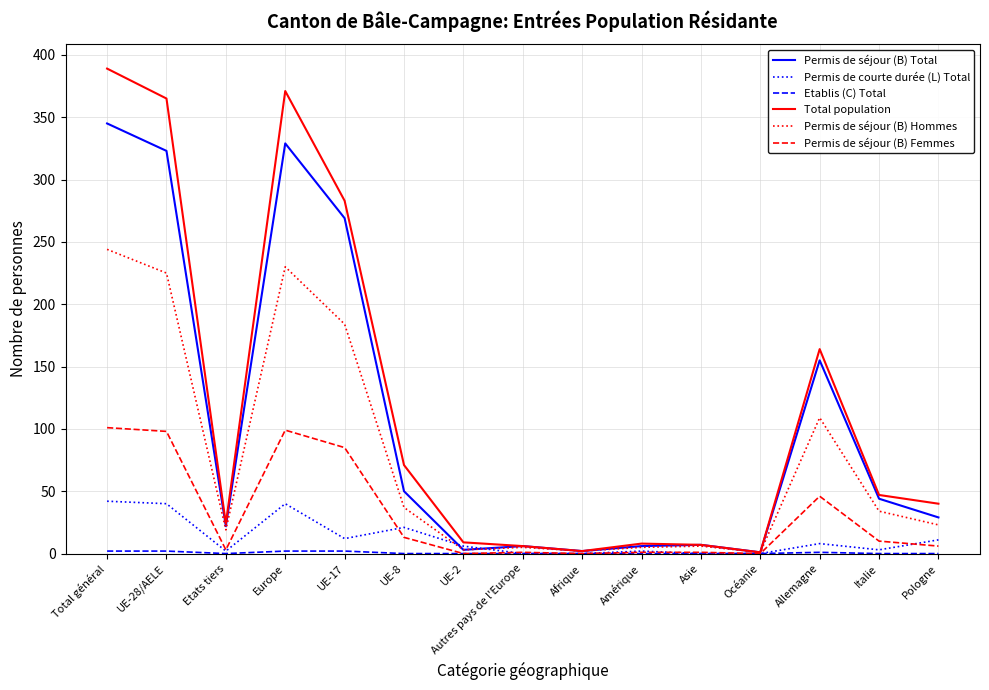

Which label corresponds to the largest value in the chart?

Total général